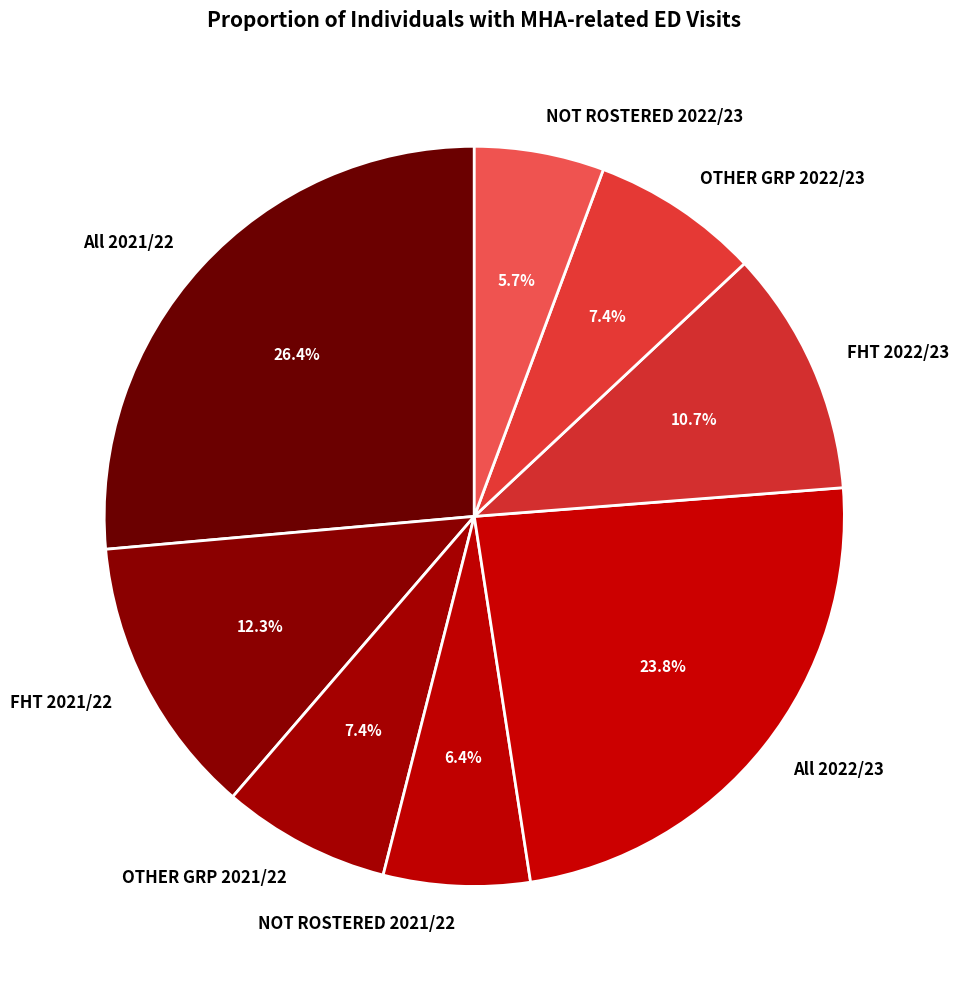

Is there a majority slice in this chart?

No